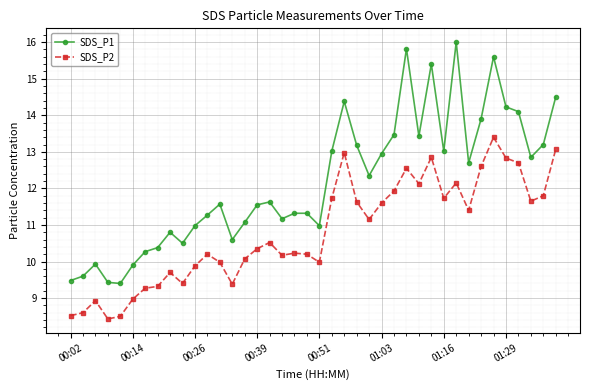

Does the chart display data point markers on the line(s)?

Yes